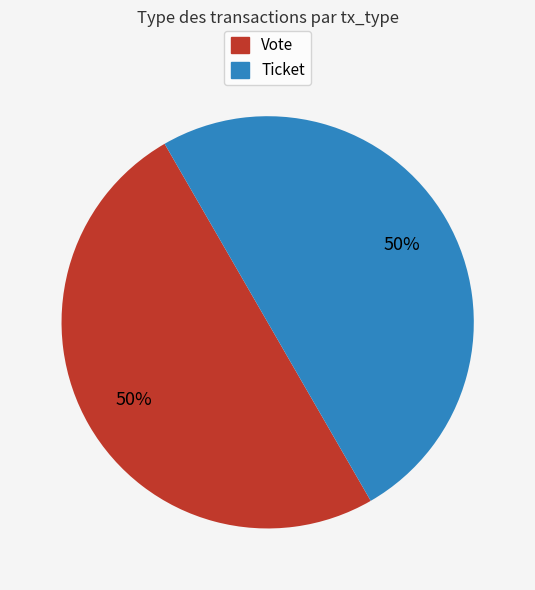

Do Ticket and Vote together represent more than half of the pie?

Yes